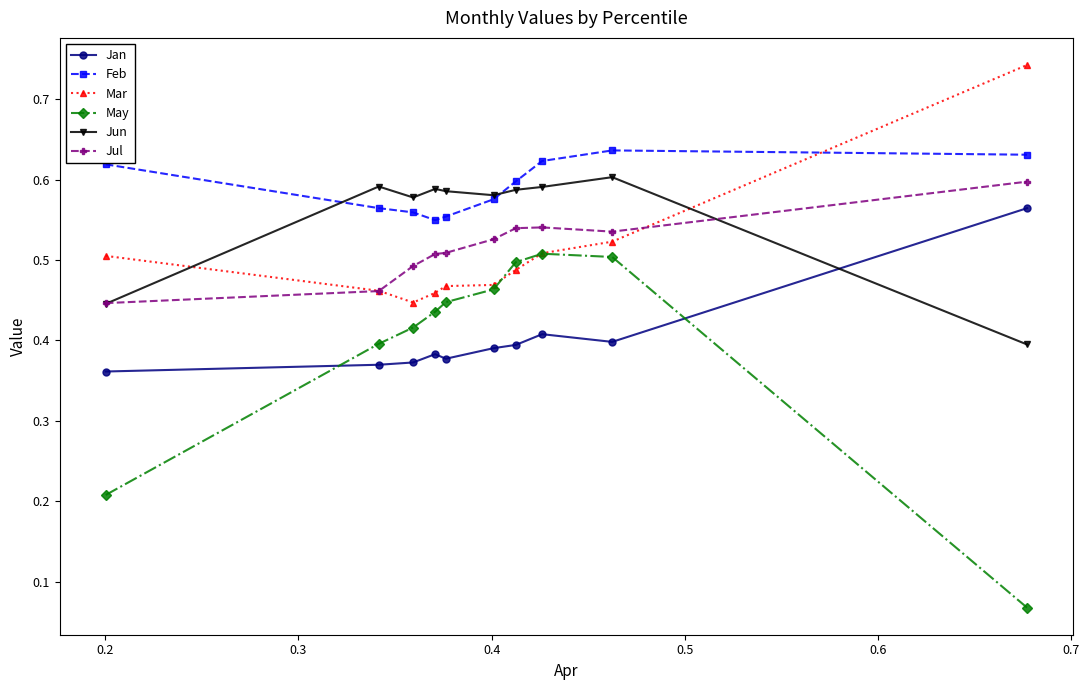

True or false: May has more than 2 points higher than both neighbors.

False